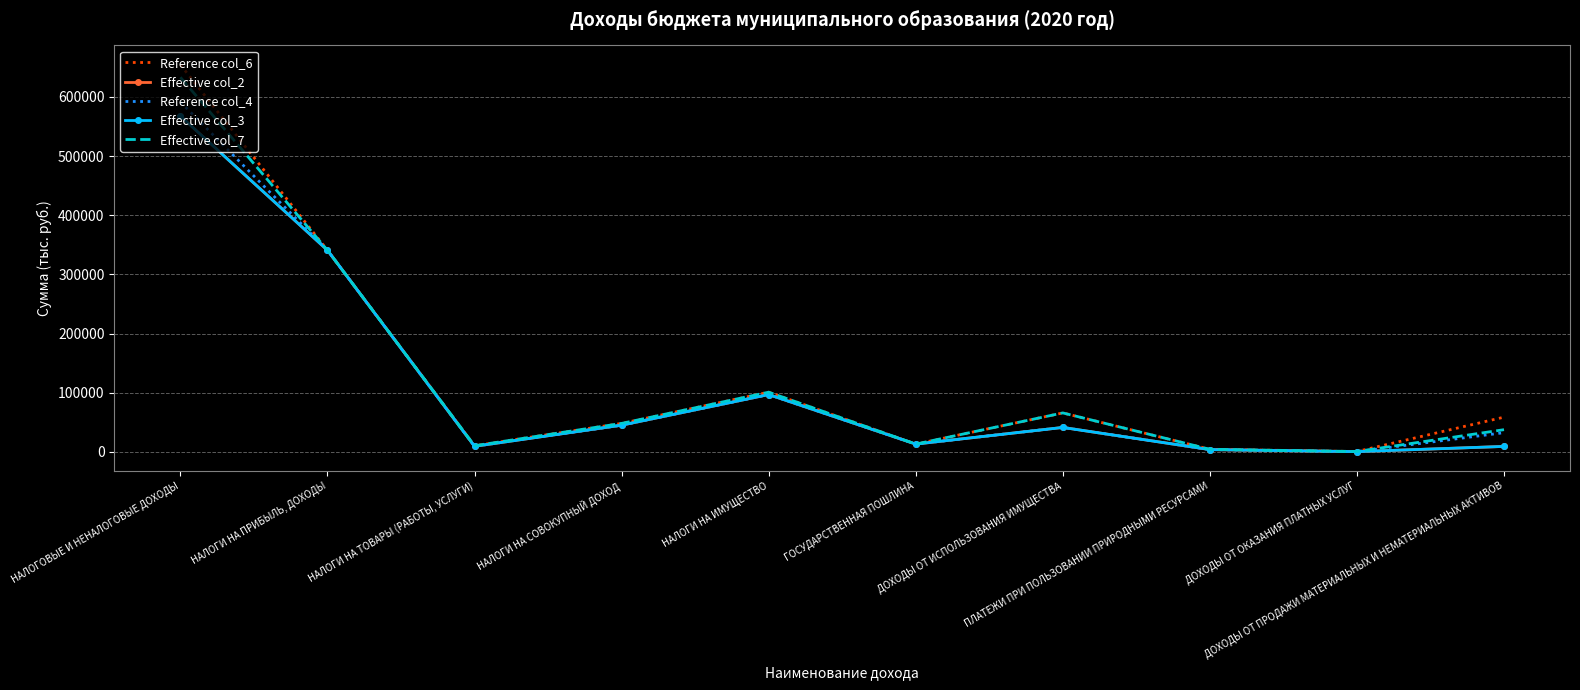

Is it true that Reference col_6 equals 24834 at ДОХОДЫ ОТ ПРОДАЖИ МАТЕРИАЛЬНЫХ И НЕМАТЕРИАЛЬНЫХ АКТИВОВ?

False